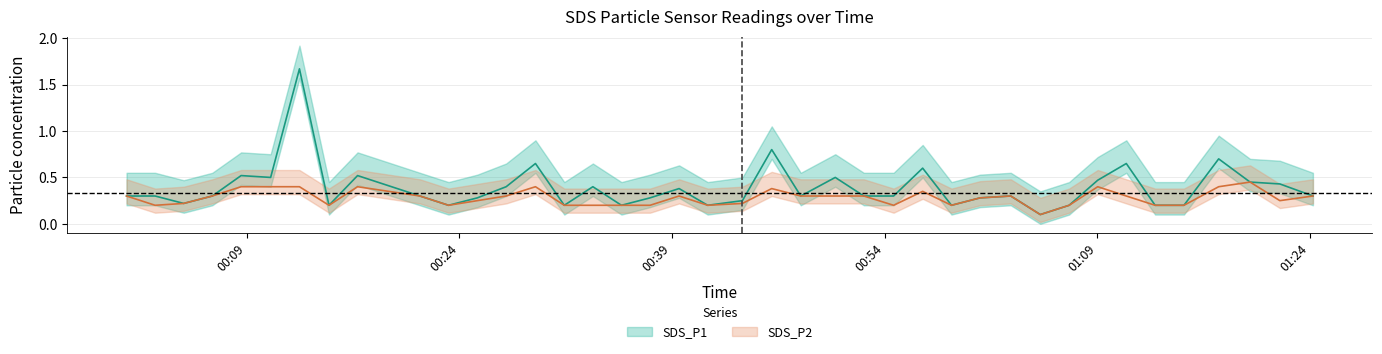

At which category is the sum across all series the highest?

2022/09/25 00:12:43